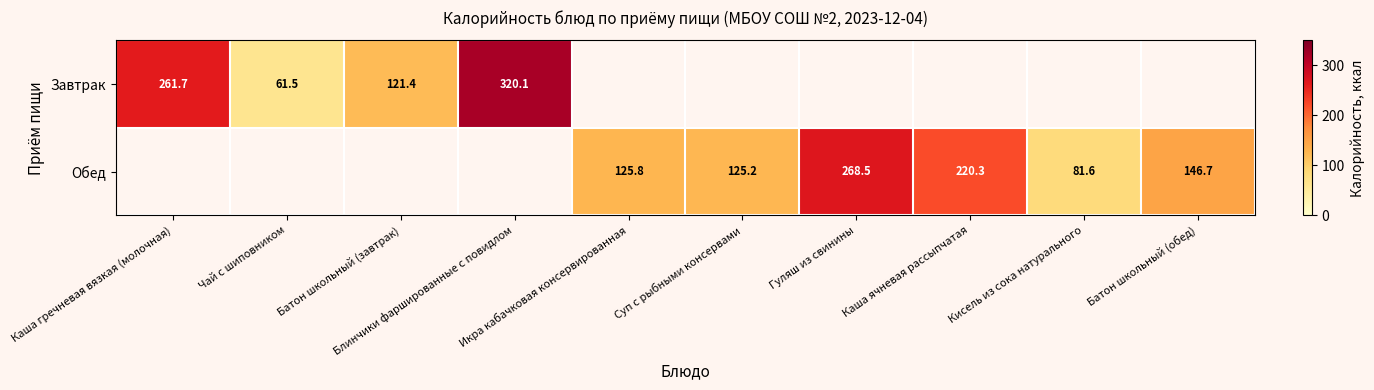

What is the sum of the Обед values at Каша ячневая рассыпчатая and Кисель из сока натурального?

301.9